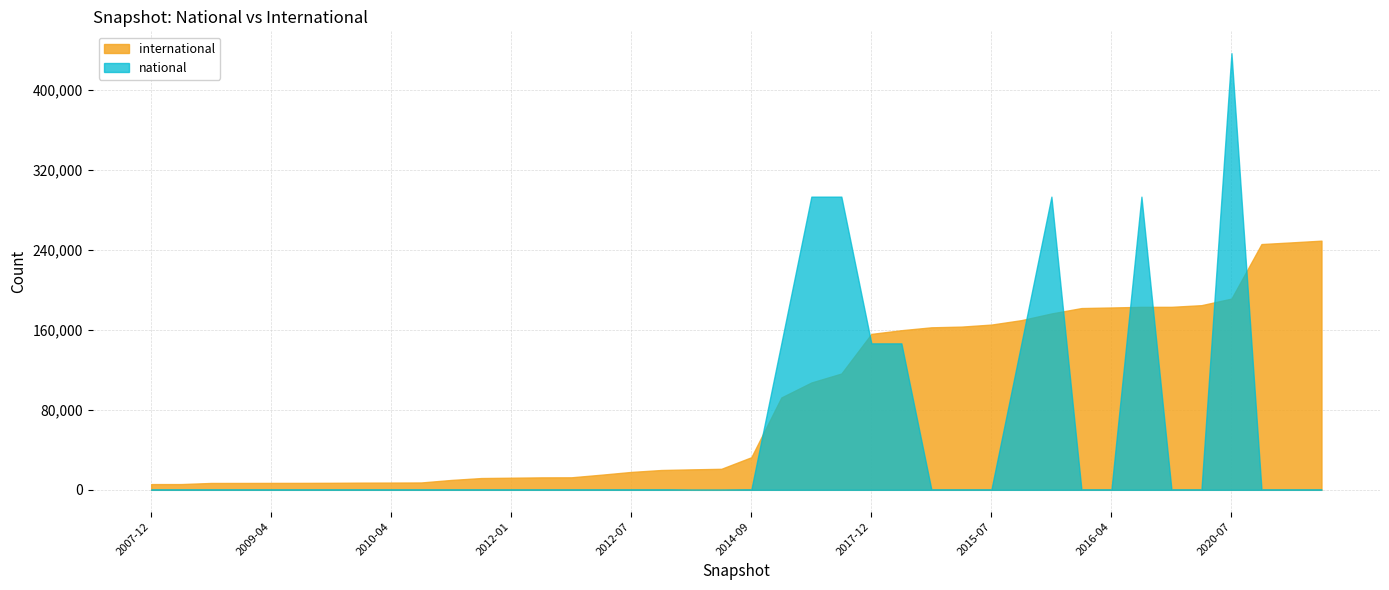

The value of national at 2020-04 is 499881. True or false?

False